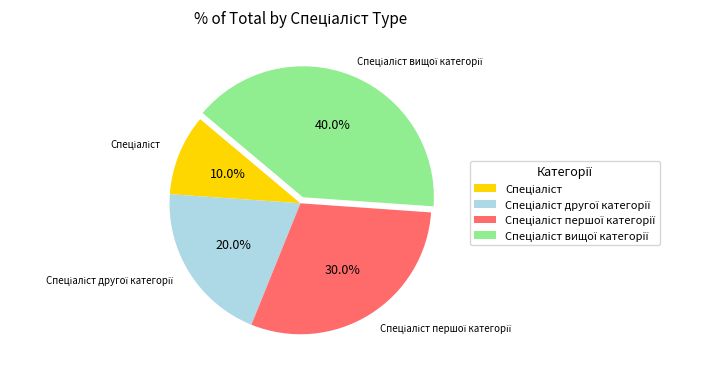

Is there any slice that represents more than half of the pie?

No